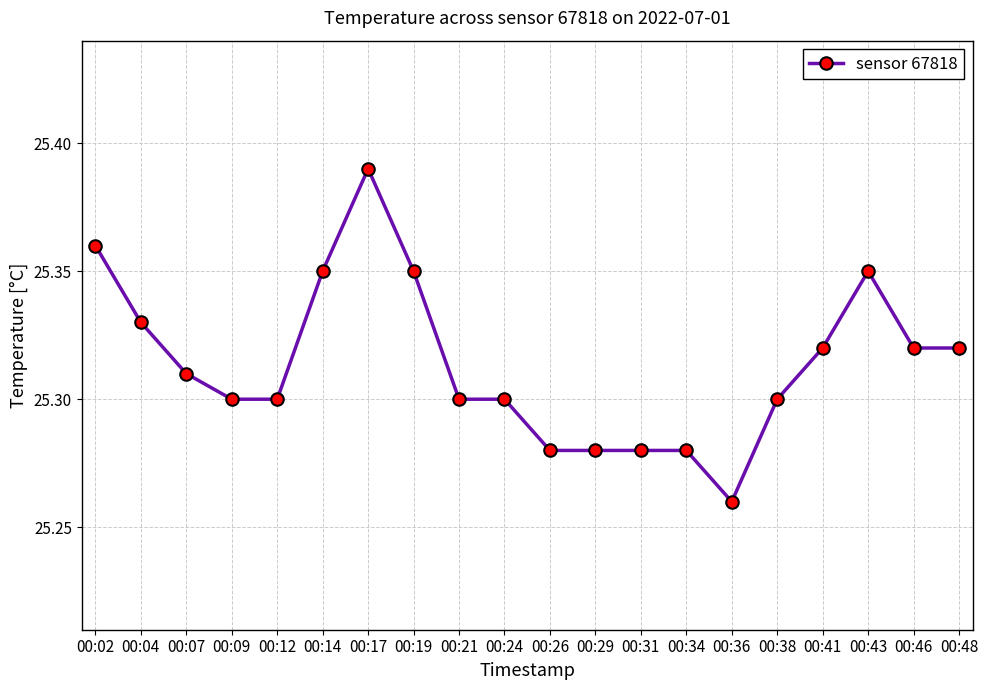

The chart shows a value of 40.9 at 00:43. True or false?

False